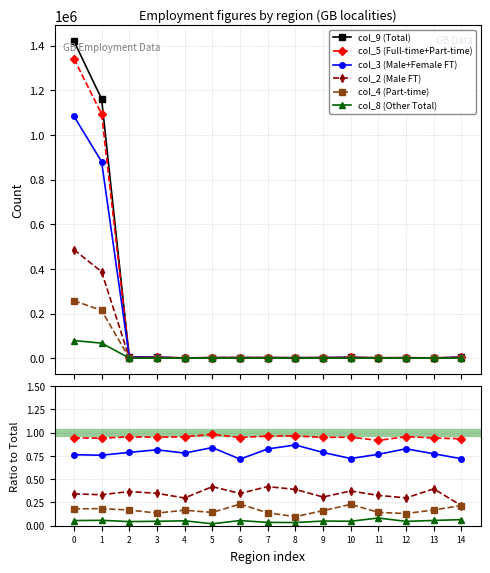

How many data points in col_2 (Male FT) are above 960?

7